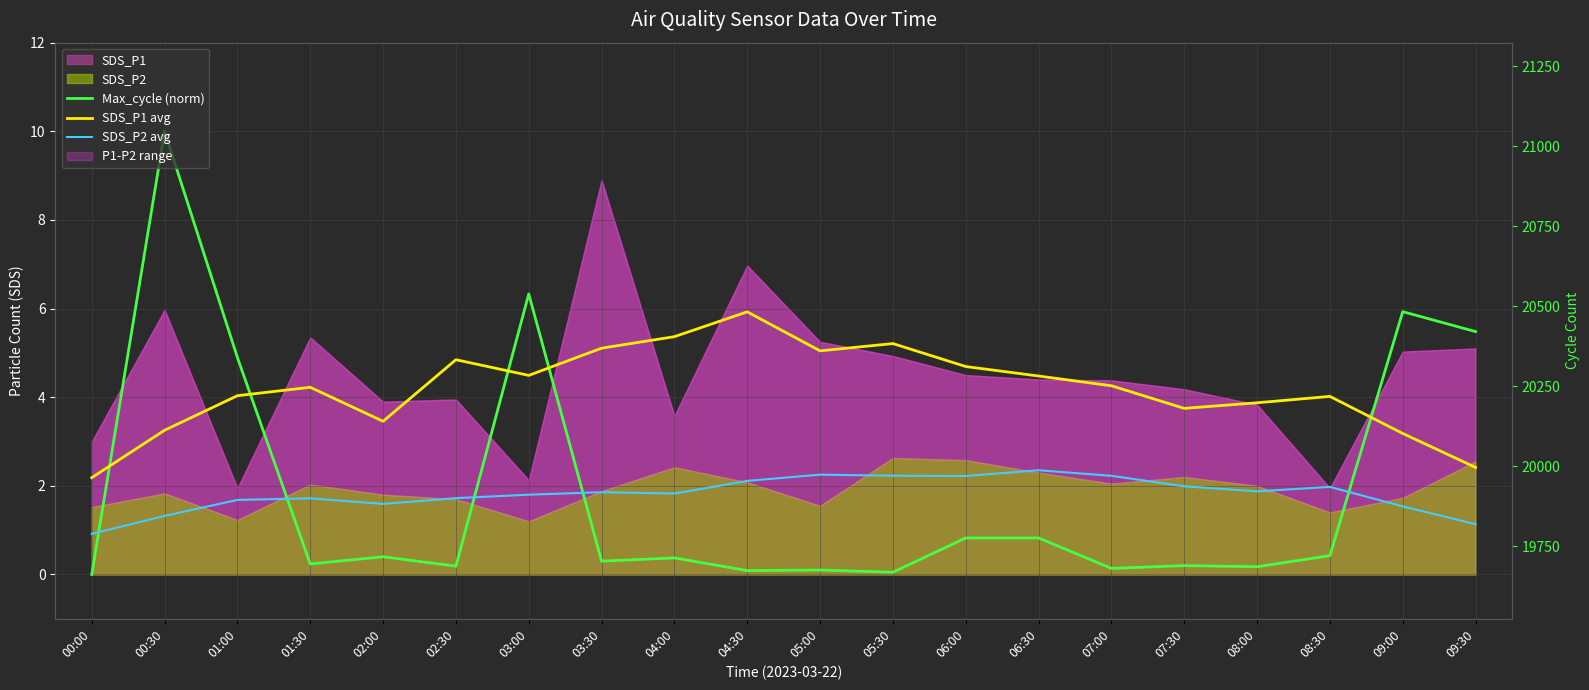

How many interior local valleys does the Max_cycle (norm) series have?

7